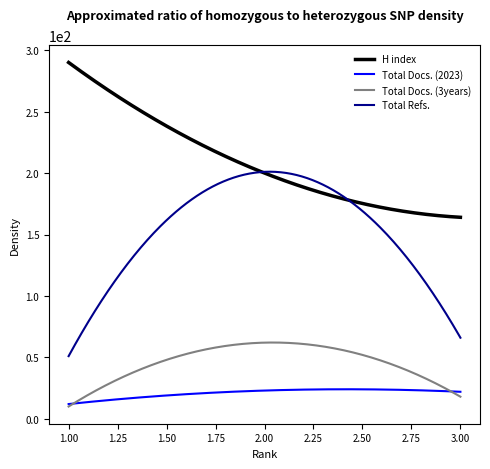

List the series in order of their peak value, lowest first.

Total Docs. (2023), Total Docs. (3years), Total Refs., H index